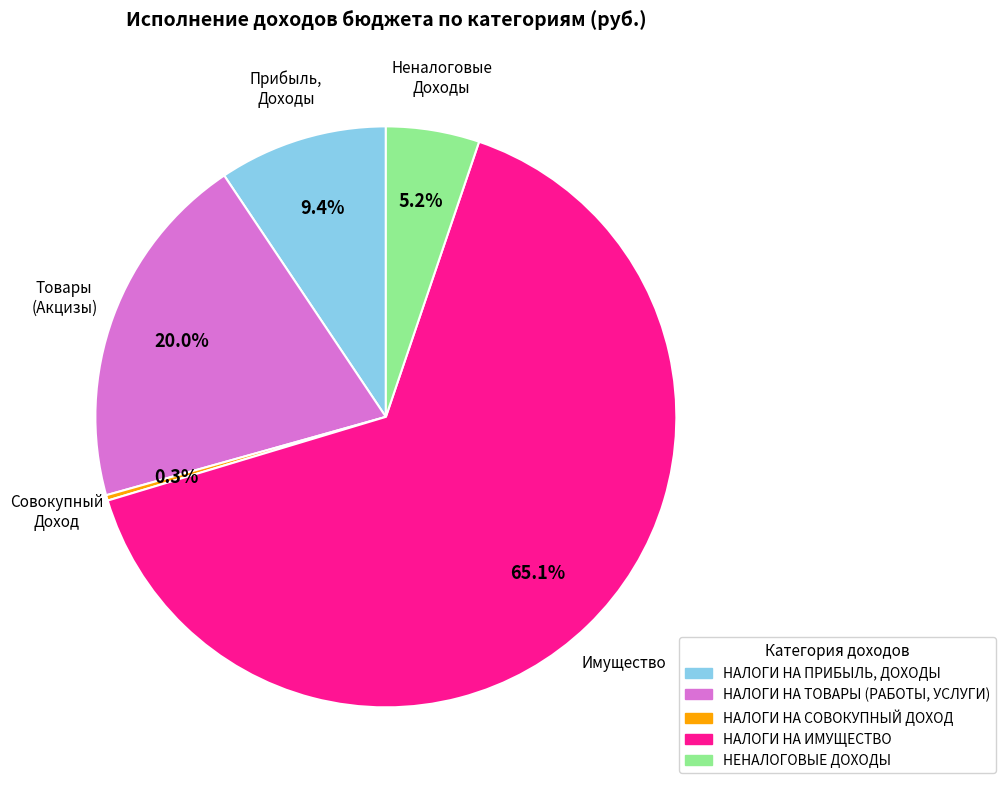

To the nearest percent, what is the difference between the largest and smallest slice percentages?

65%